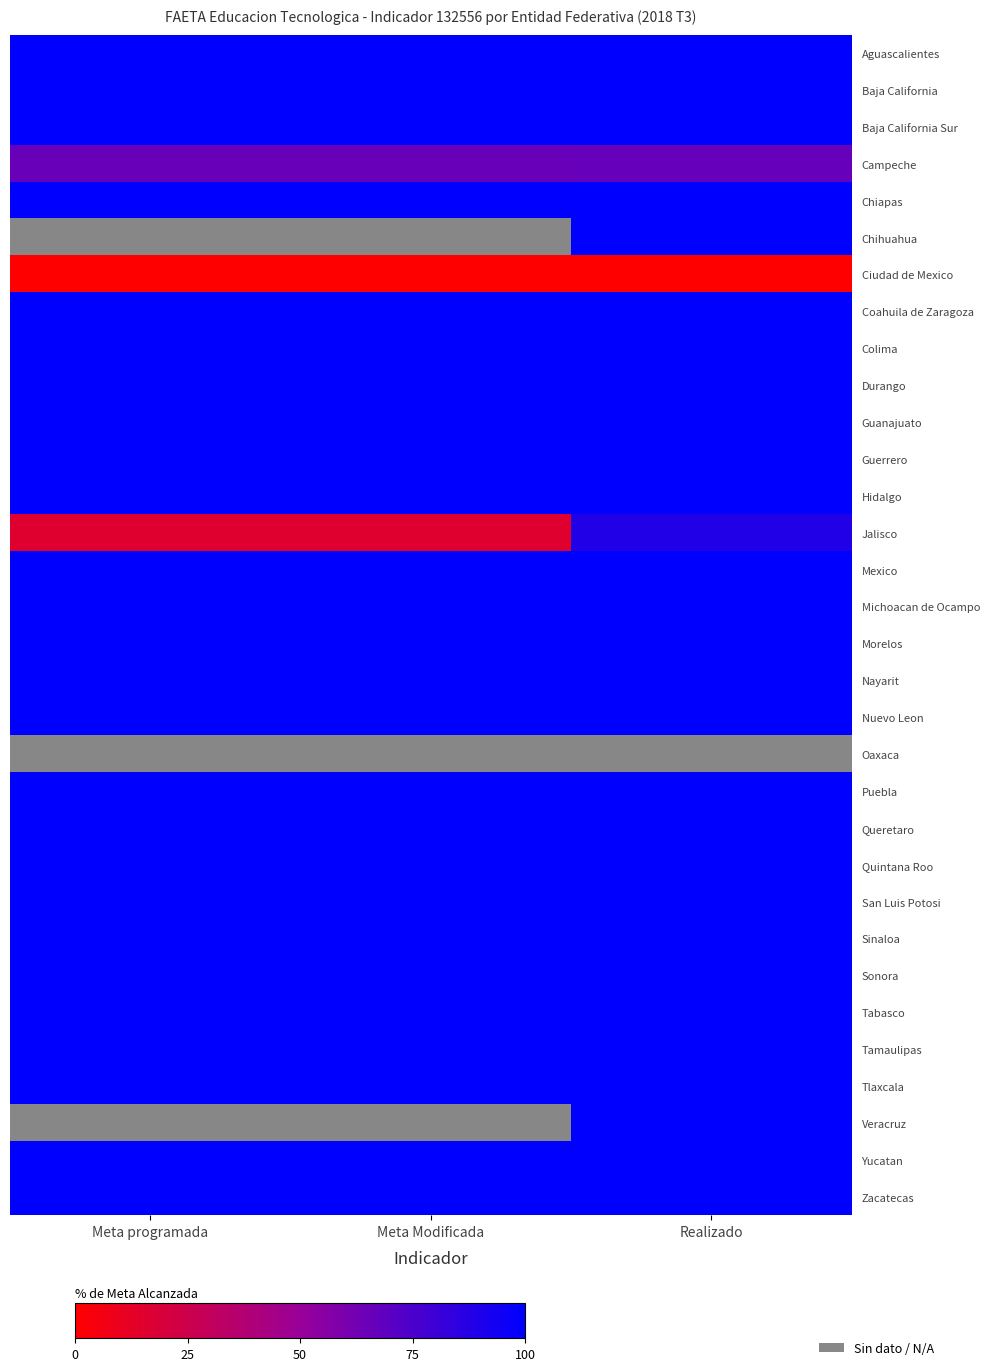

What is the average value of the Tlaxcala series?

100.0